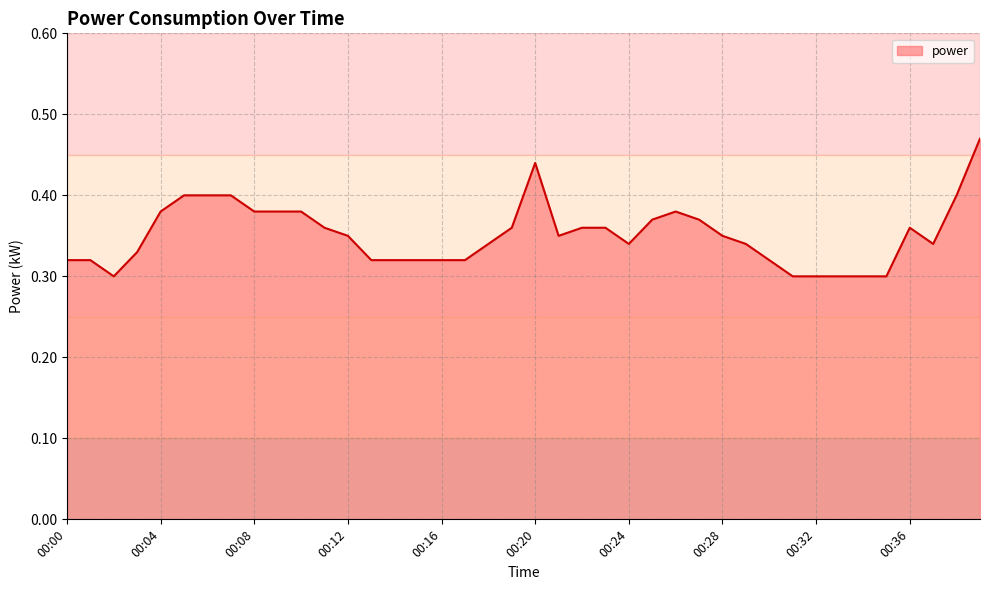

List the labels in order of value, smallest first.

00:02, 00:31, 00:32, 00:33, 00:34, 00:35, 00:00, 00:01, 00:13, 00:14, 00:15, 00:16, 00:17, 00:30, 00:03, 00:18, 00:24, 00:29, 00:37, 00:12, 00:21, 00:28, 00:11, 00:19, 00:22, 00:23, 00:36, 00:25, 00:27, 00:04, 00:08, 00:09, 00:10, 00:26, 00:05, 00:06, 00:07, 00:38, 00:20, 00:39